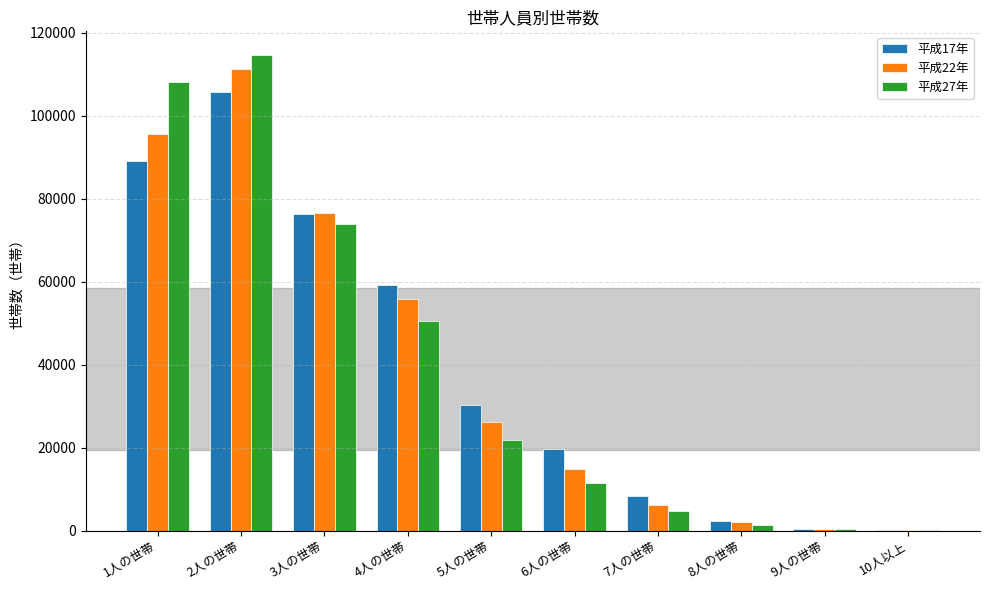

At which category is the sum across all series the highest?

2人の世帯